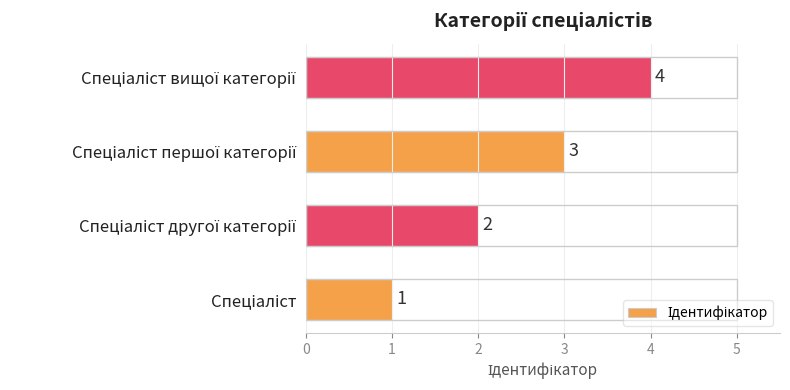

What is the greatest value displayed?

4